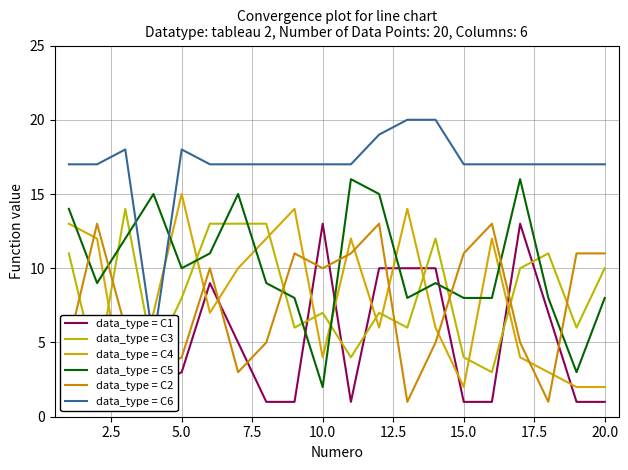

Is it true that data_type = C2 equals 8 at 15.0?

False